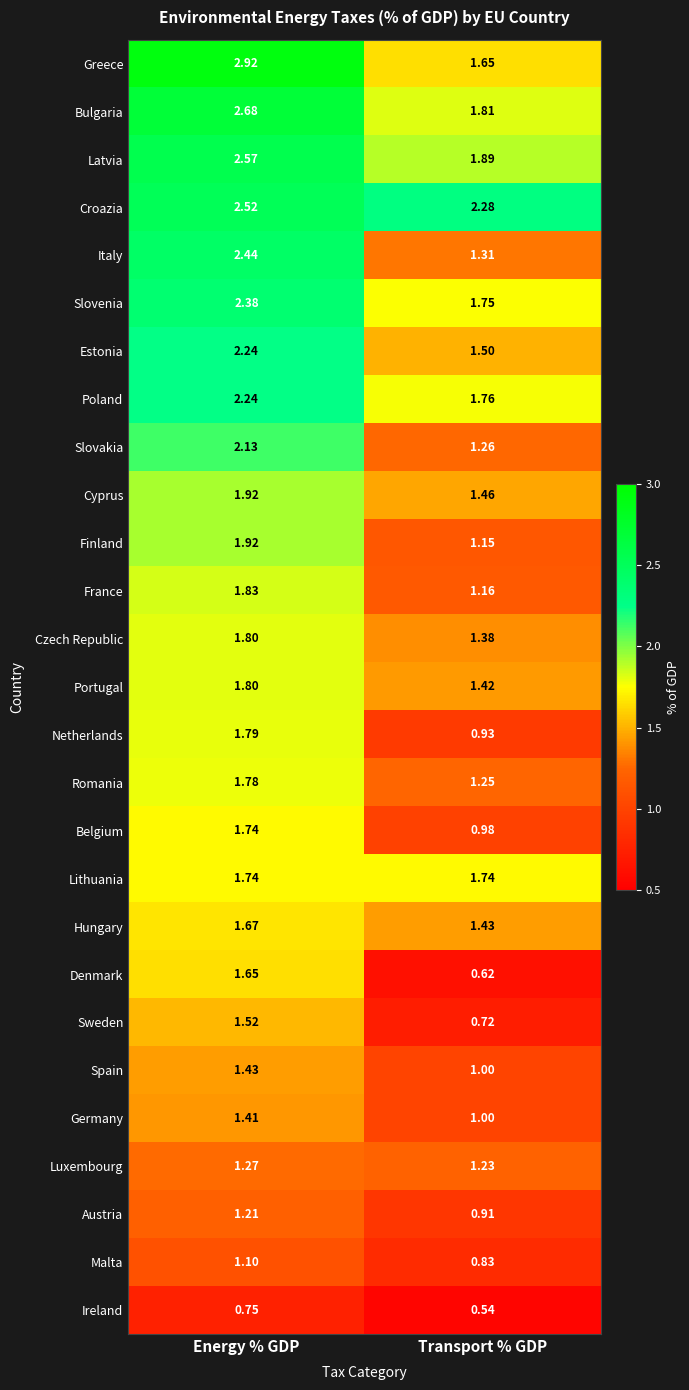

How many data points in Greece are above 2?

1